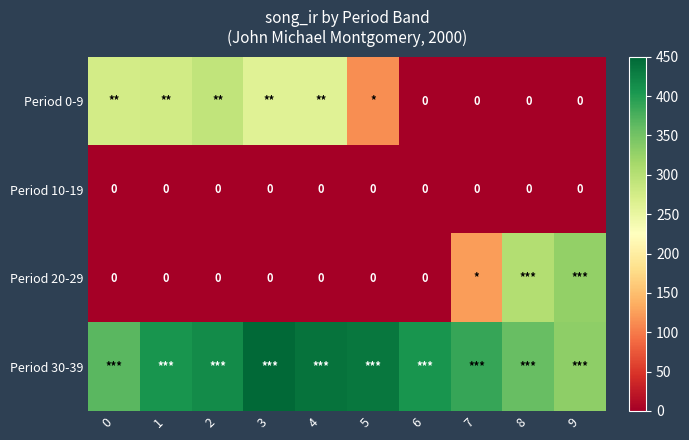

The value of Period 30-39 at 4 is 438.5. True or false?

True